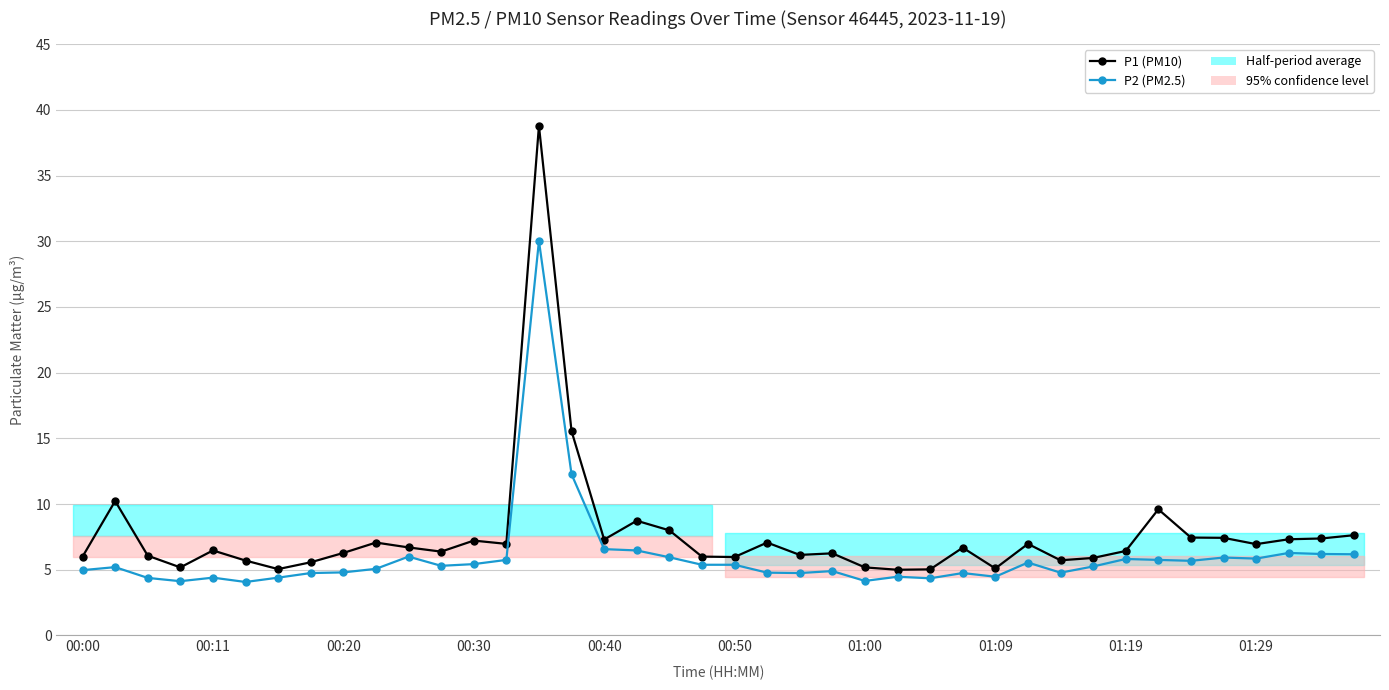

List the series in order of their overall mean, highest first.

P1 (PM10), P2 (PM2.5)